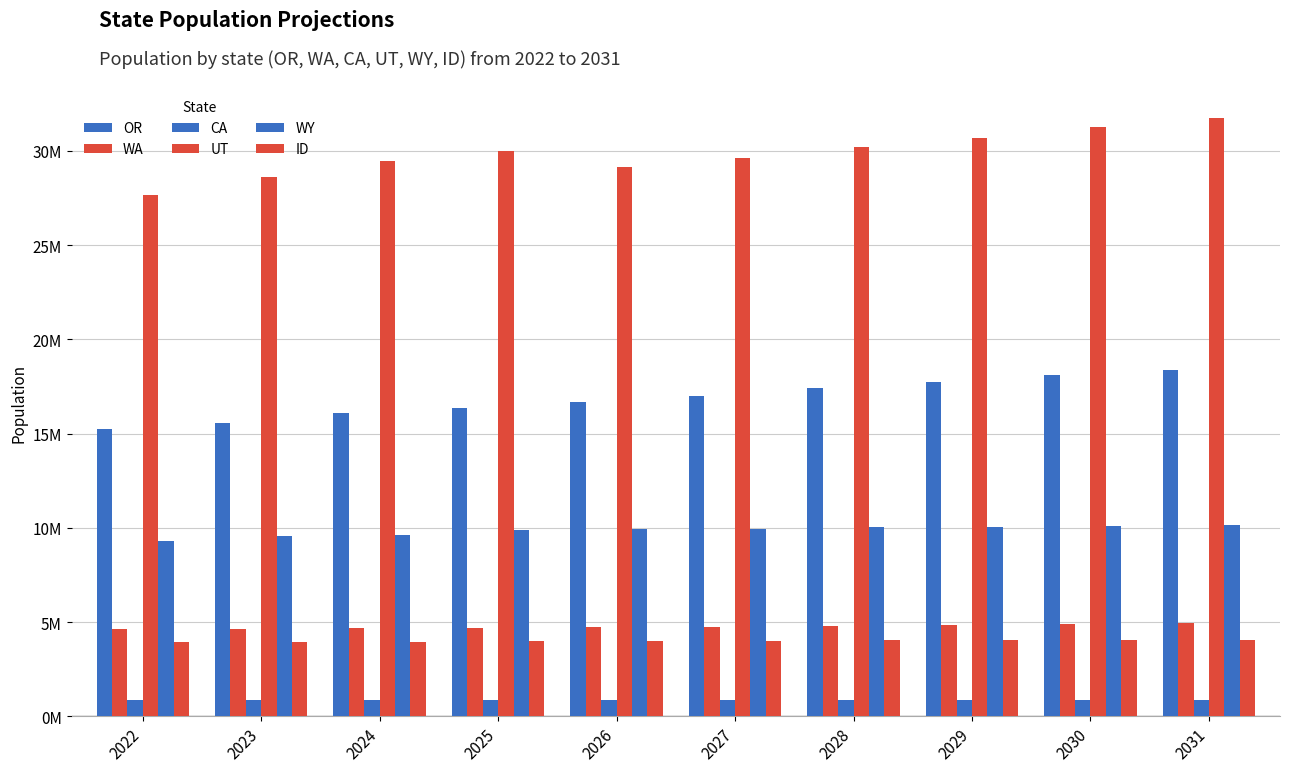

Does the chart contain any negative values?

No